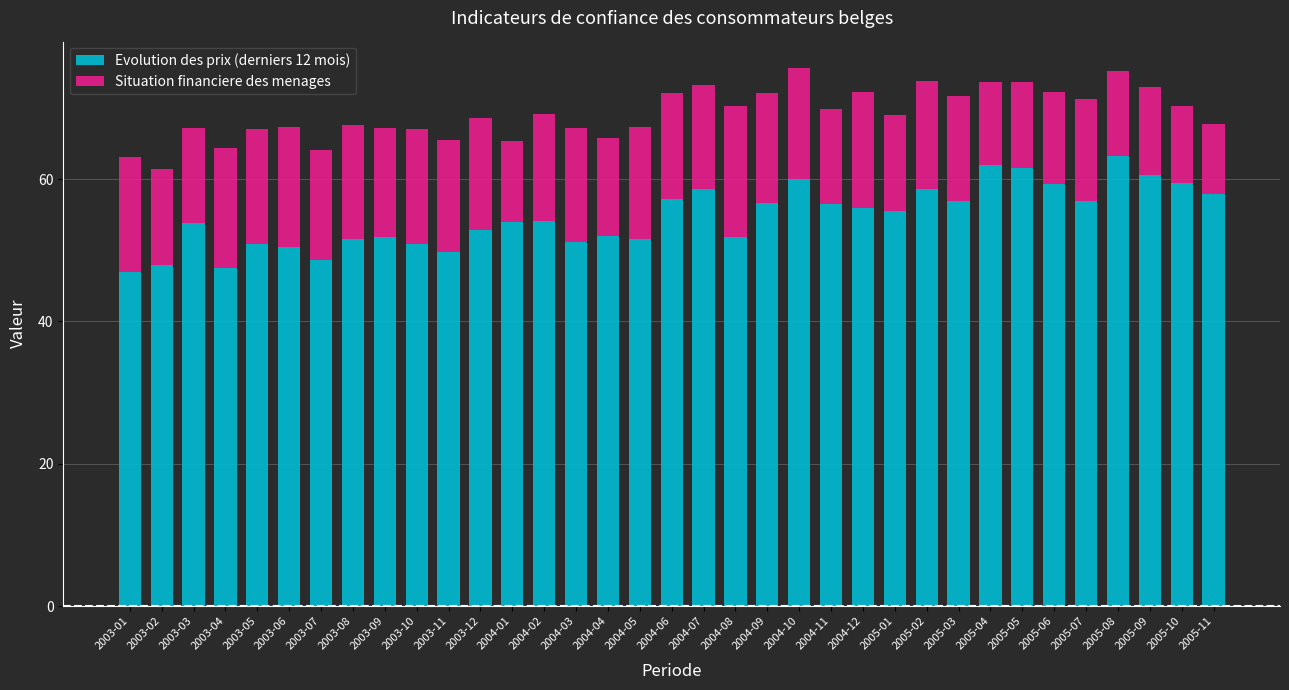

What is the lowest value of the Evolution des prix (derniers 12 mois) series?

47.0